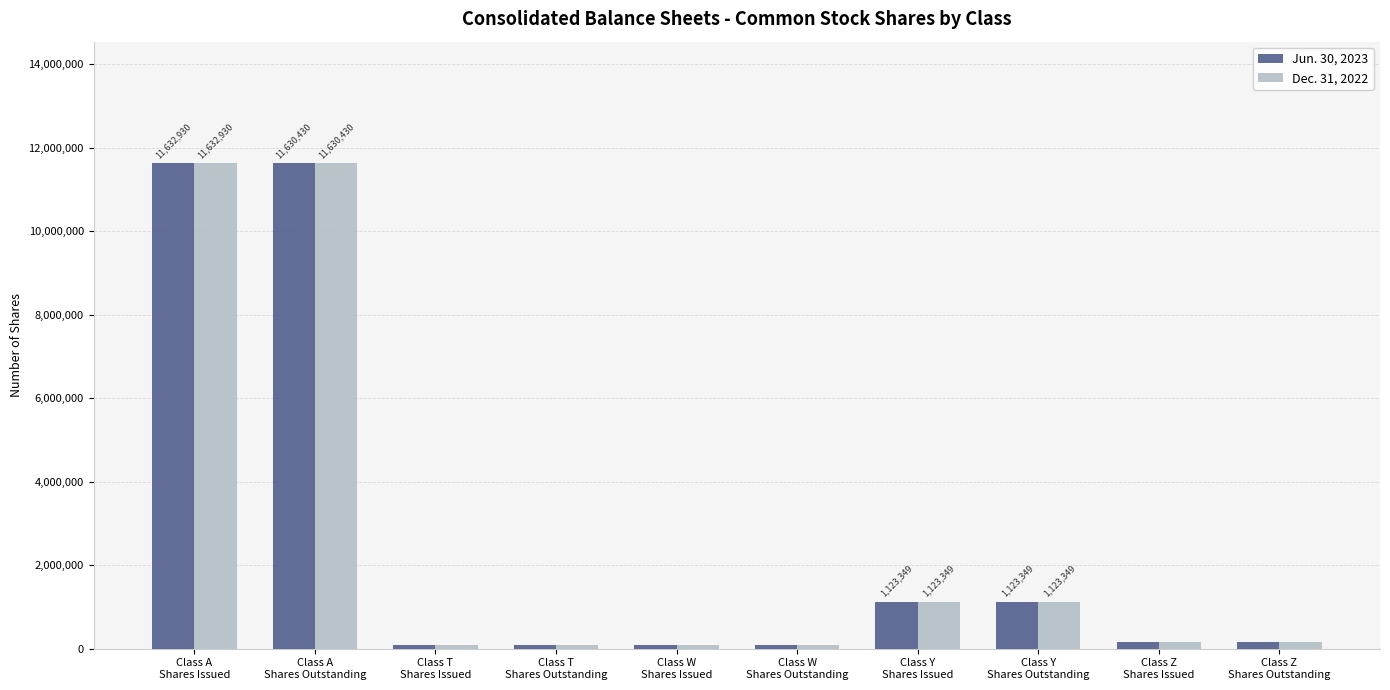

What position from the right is Class Z
Shares Outstanding?

1